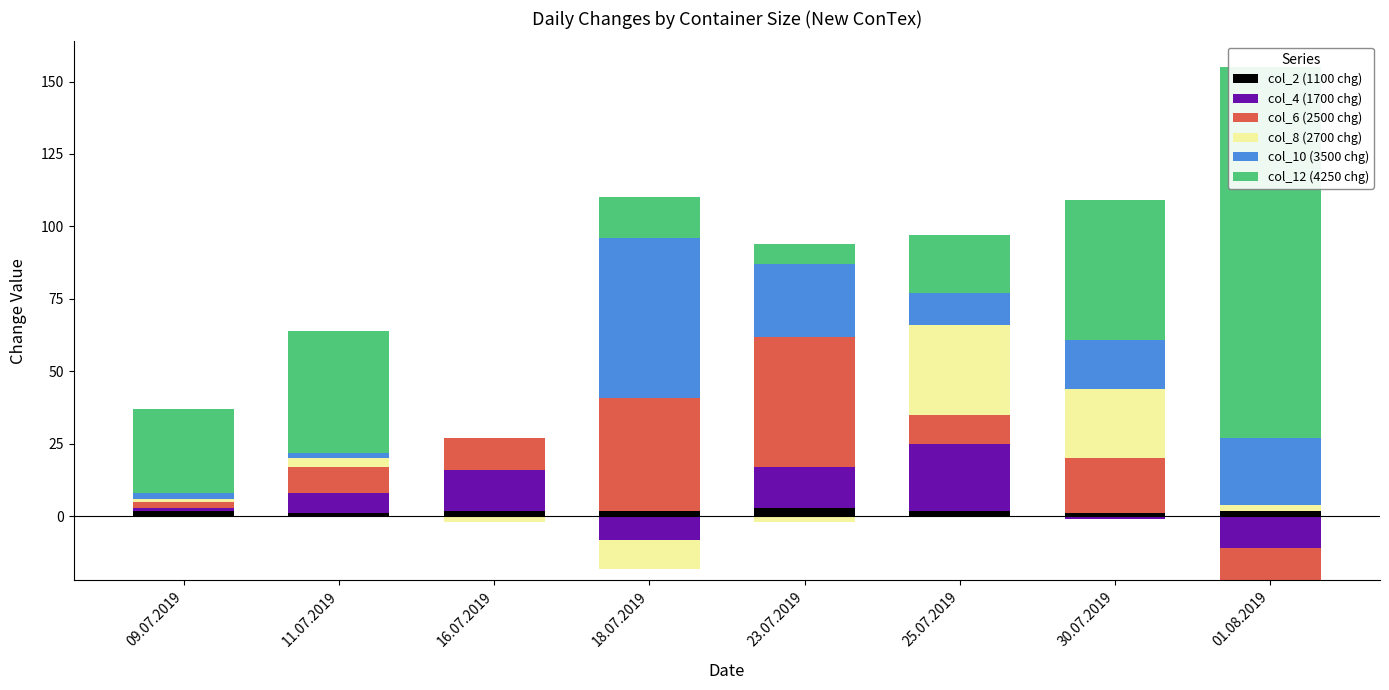

Which series changed the most between 23.07.2019 and 01.08.2019?

col_12 (4250 chg)